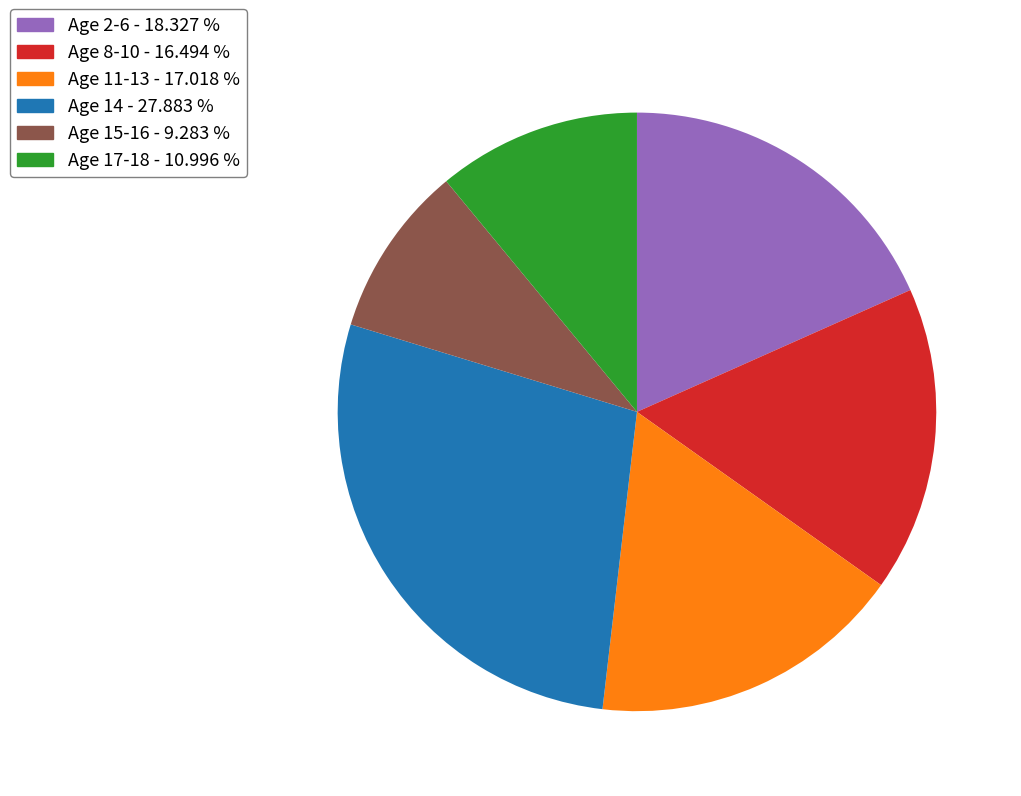

How many slices are in this pie chart?

6